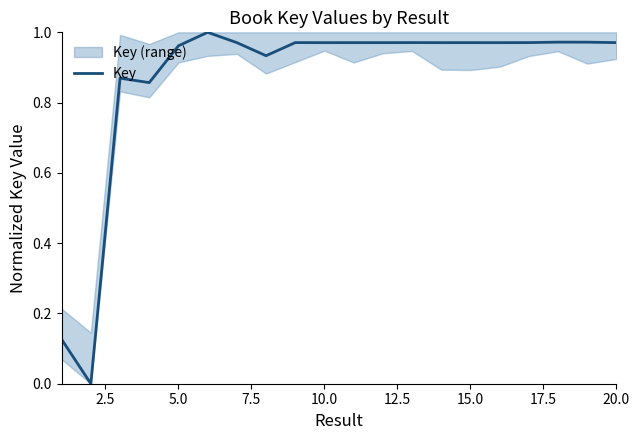

What is the average value?

0.9